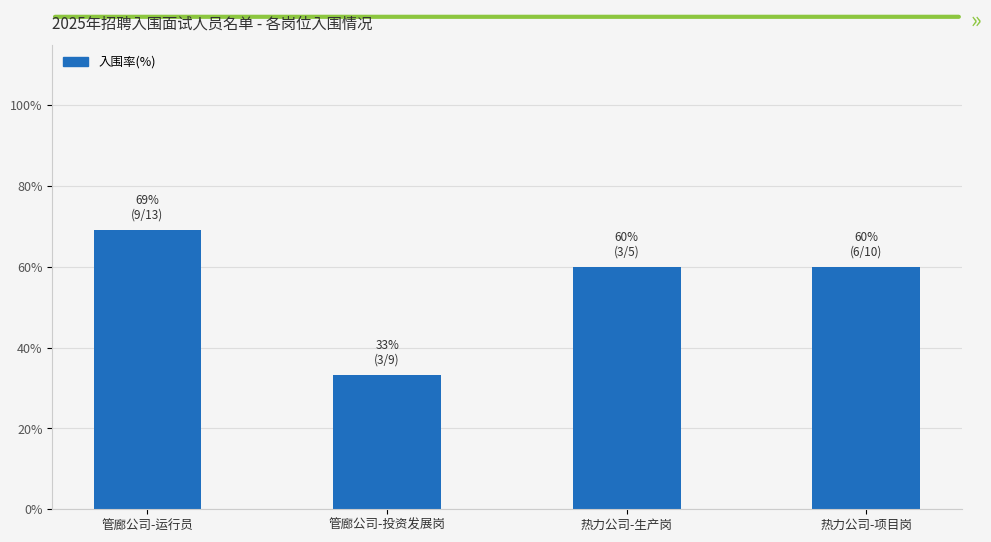

How many categories are shown in the chart?

4